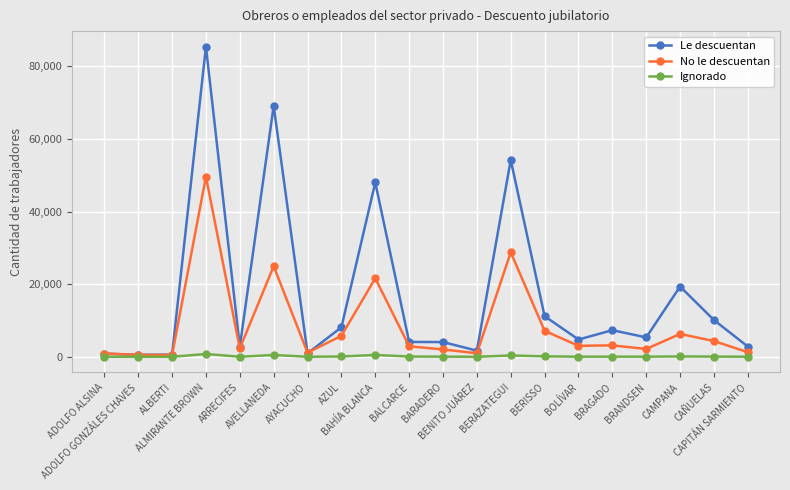

Rank the series at AVELLANEDA from lowest to highest value.

Ignorado, No le descuentan, Le descuentan